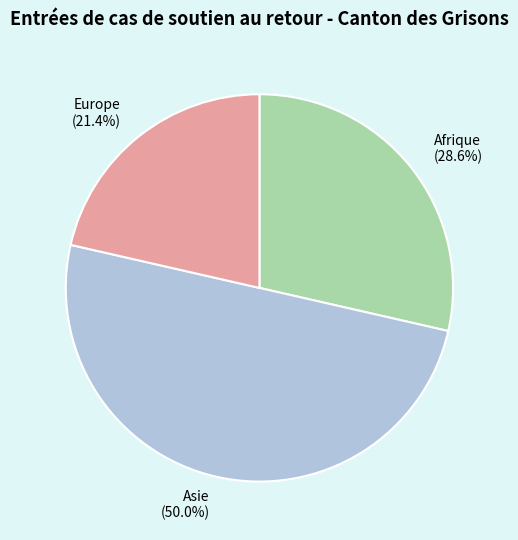

To the nearest percent, what is the average slice percentage?

33%